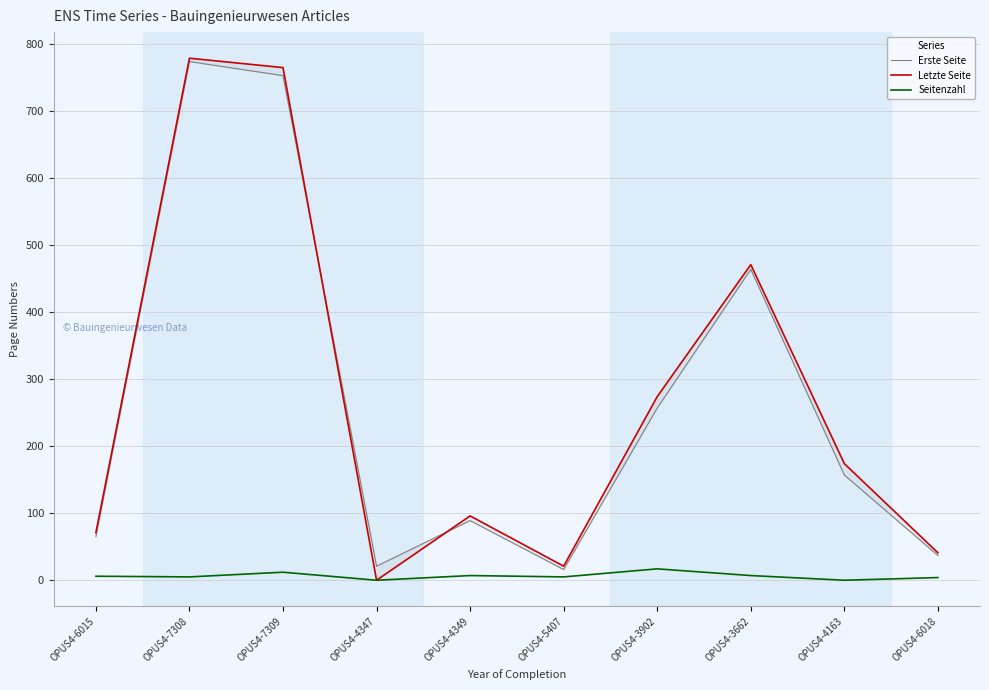

What is the total value across all series at OPUS4-7308?

1558